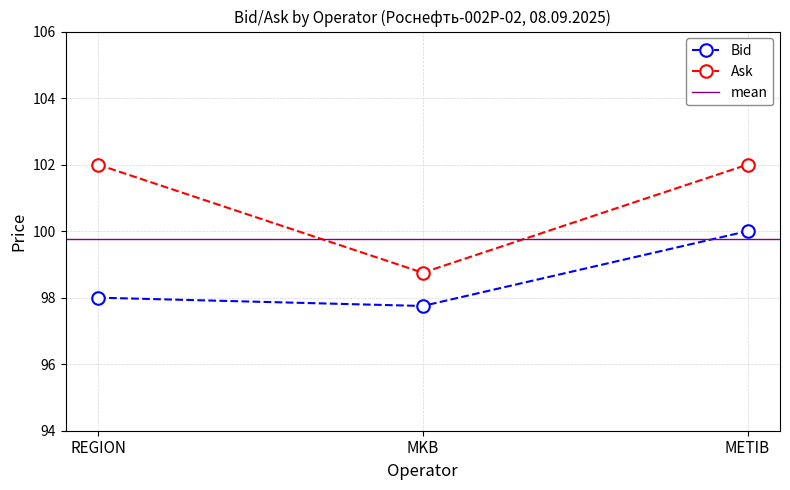

Reading right to left, transcribe all the data shown in this chart.

Bid: METIB=100.0	MKB=97.8	REGION=98.0
Ask: METIB=102.0	MKB=98.8	REGION=102.0